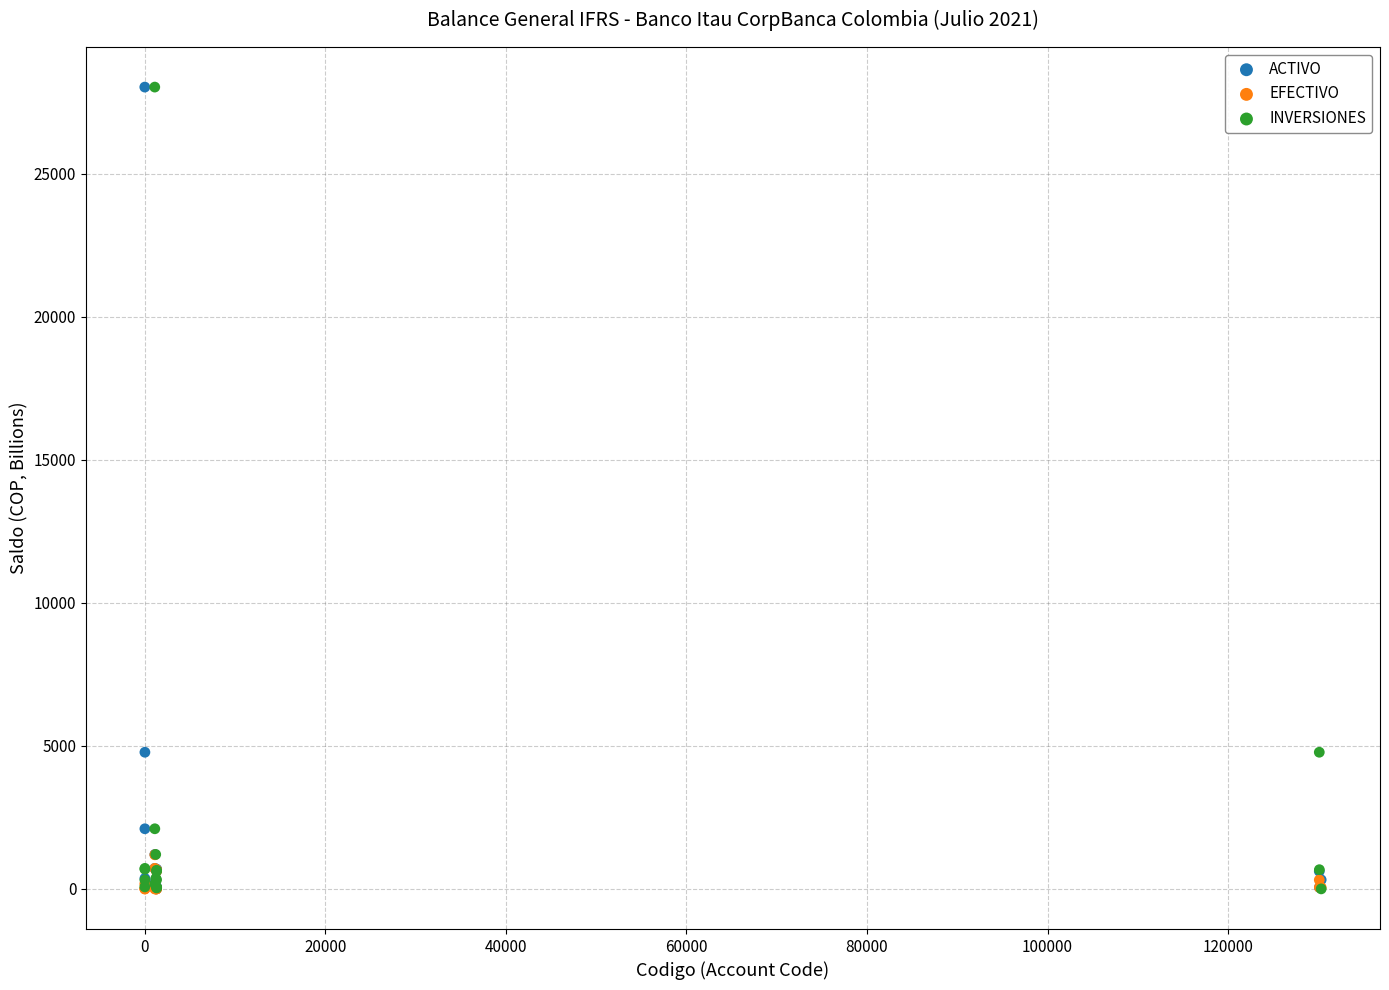

What are all the series names shown in the legend?

ACTIVO, EFECTIVO, INVERSIONES